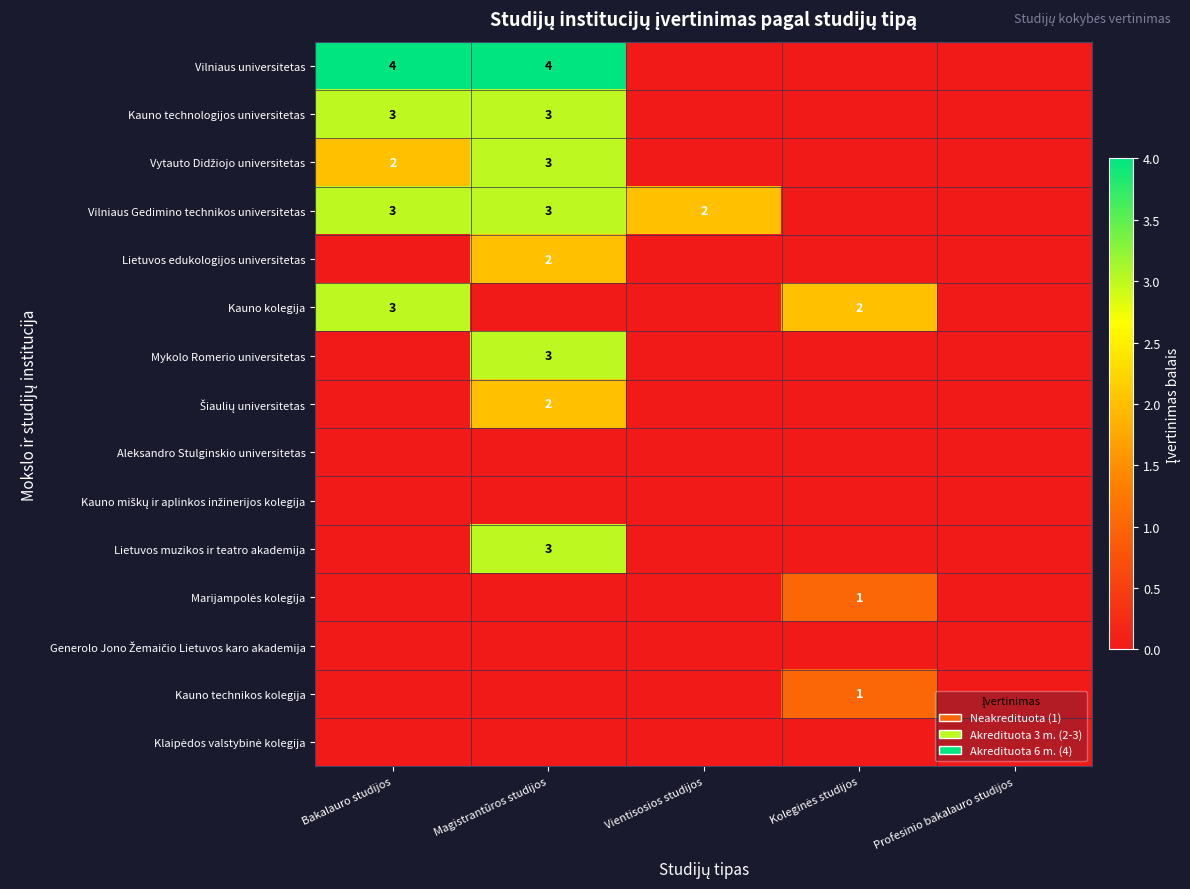

The value of Kauno kolegija at Bakalauro studijos is 4. True or false?

False